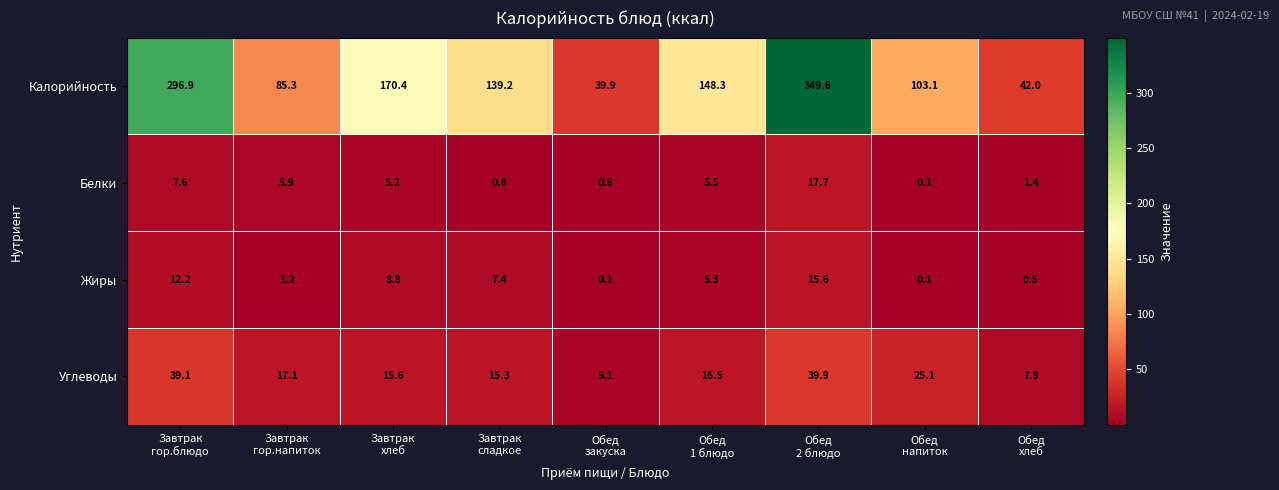

What is the minimum value for Углеводы?

5.1